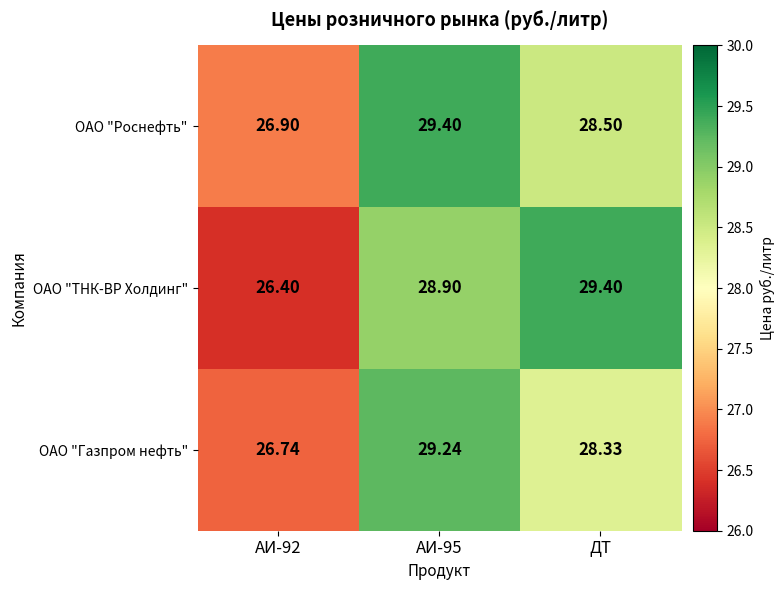

Which series has the largest total across all categories?

ОАО "Роснефть"